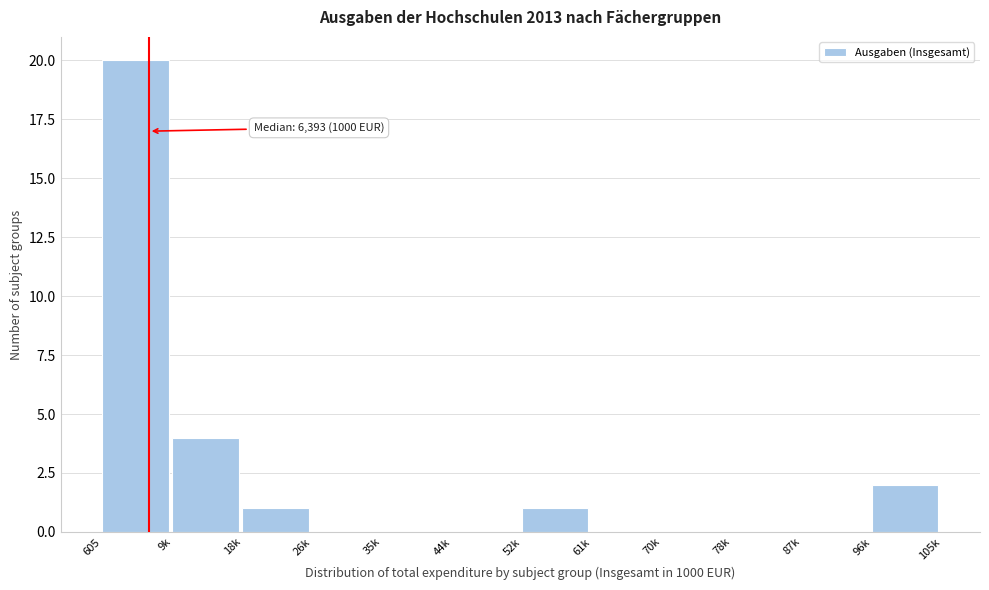

Reading left to right, extract all data points from this chart.

605=20	9k=4	18k=1	26k=0	35k=0	44k=0	52k=1	61k=0	70k=0	78k=0	87k=0	96k=2